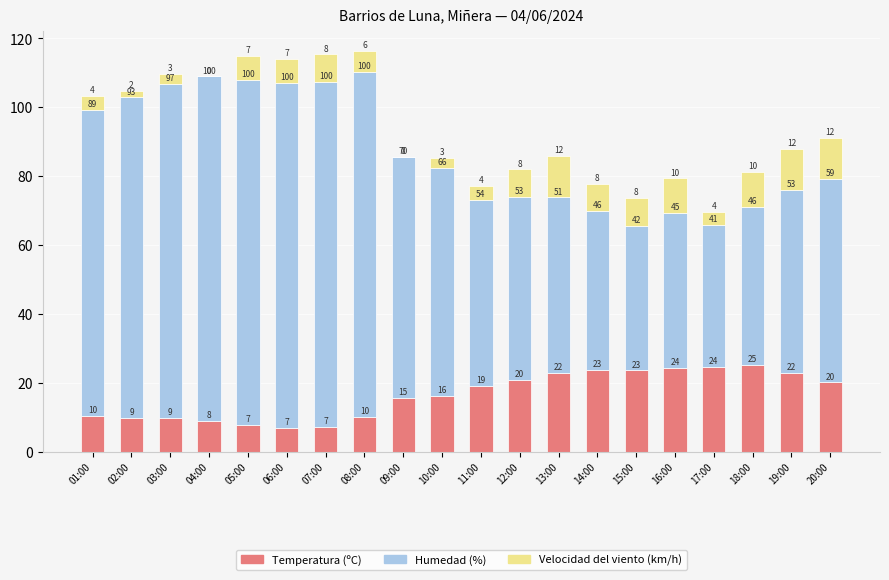

Read the Temperatura (ºC) value at 01:00.

10.3